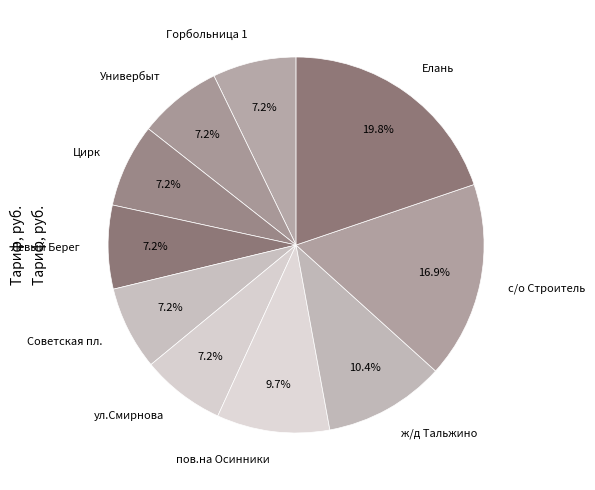

Count the number of slices in the pie.

10